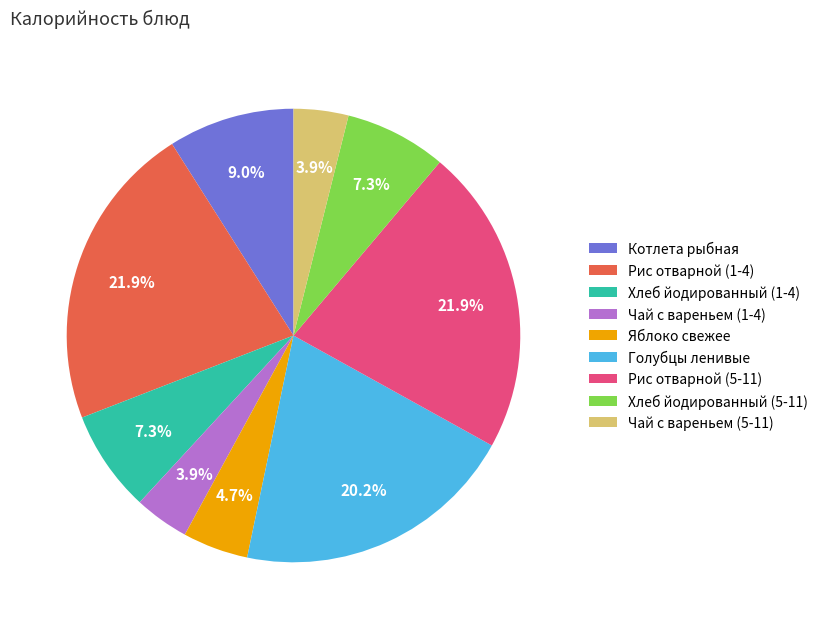

Combined, do Рис отварной (5-11) and Котлета рыбная account for over 50%?

No